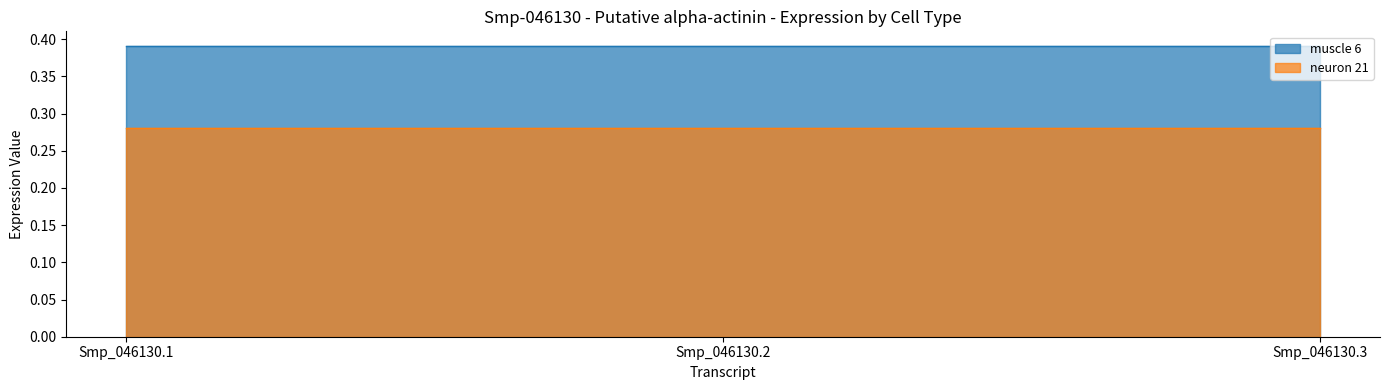

Which series has the widest spread of values?

muscle 6